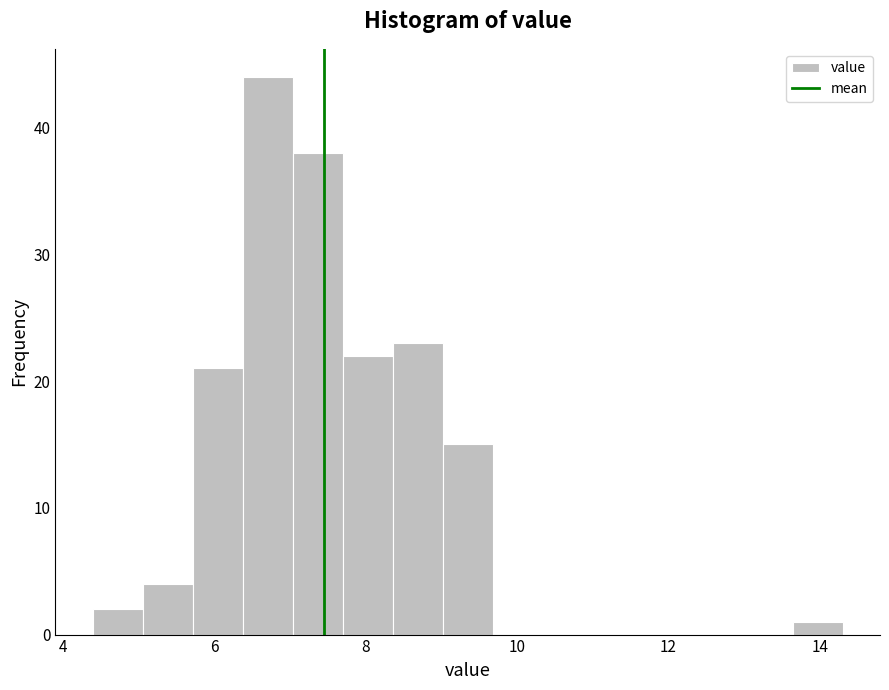

Around what value on the x-axis is the tallest bar? Give the approximate position of its centre, as read against the axis.

6.8